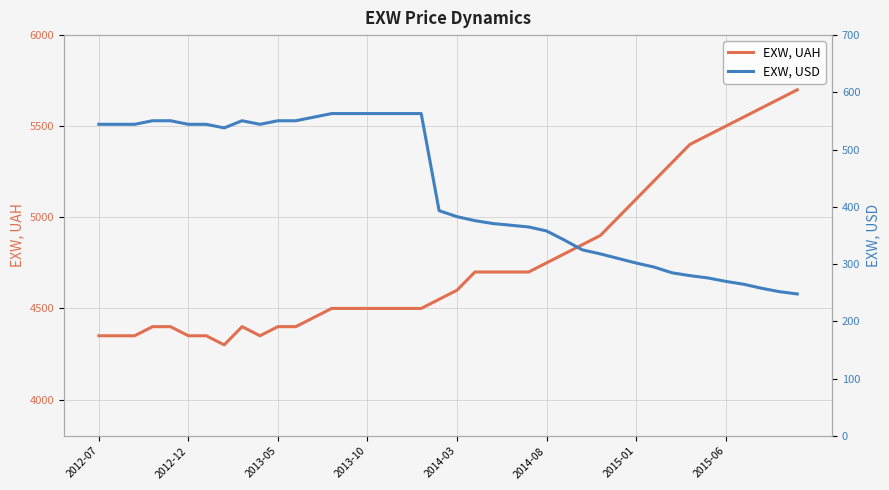

Which series has the largest total across all categories?

EXW, UAH